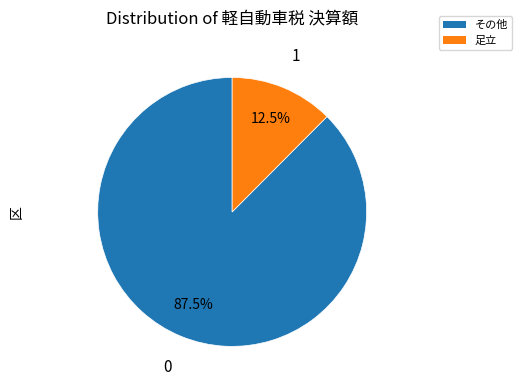

How many slices are in this pie chart?

2